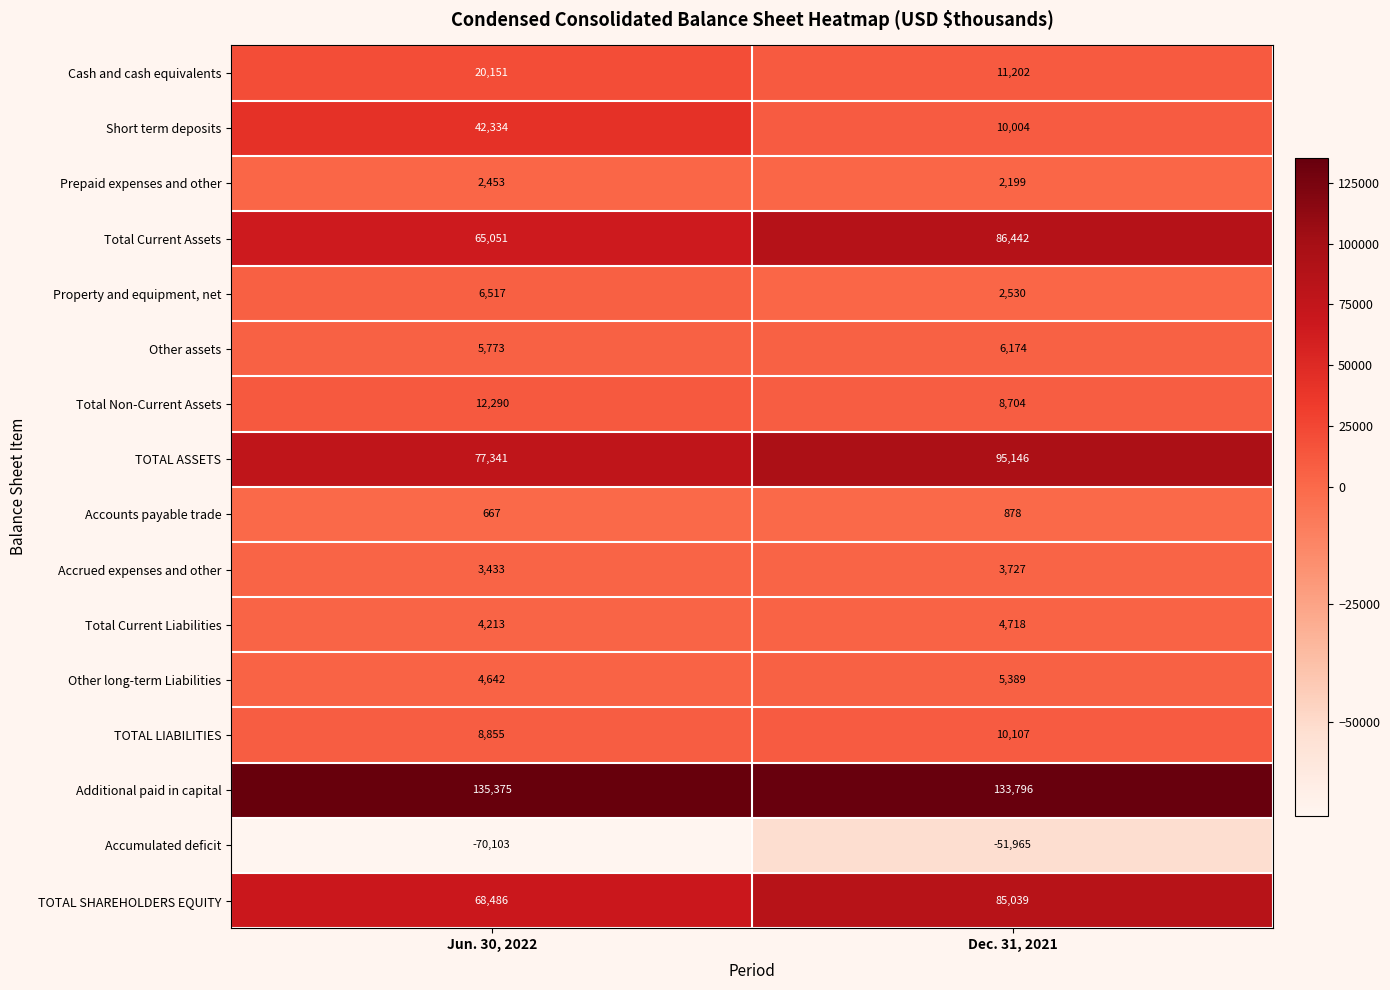

List the series in order of their peak value, lowest first.

Accumulated deficit, Accounts payable trade, Prepaid expenses and other, Accrued expenses and other, Total Current Liabilities, Other long-term Liabilities, Other assets, Property and equipment, net, TOTAL LIABILITIES, Total Non-Current Assets, Cash and cash equivalents, Short term deposits, TOTAL SHAREHOLDERS EQUITY, Total Current Assets, TOTAL ASSETS, Additional paid in capital